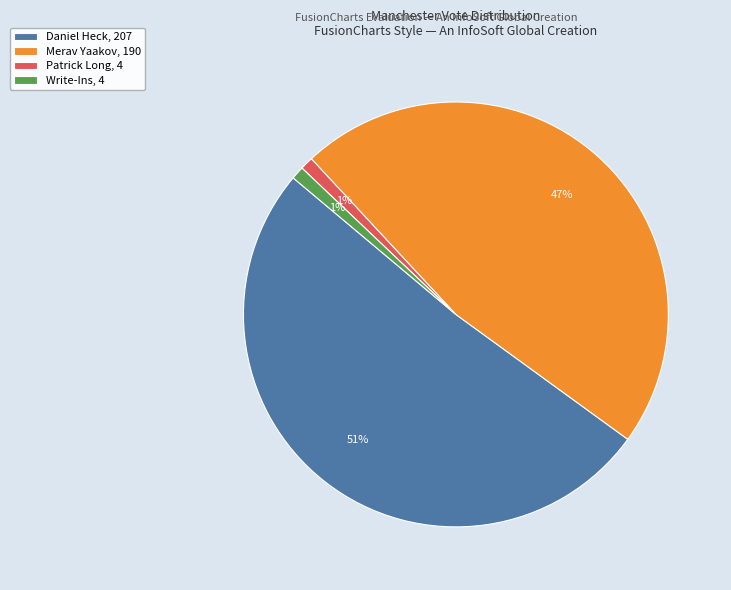

What is the largest slice in the pie chart?

Daniel Heck, 207